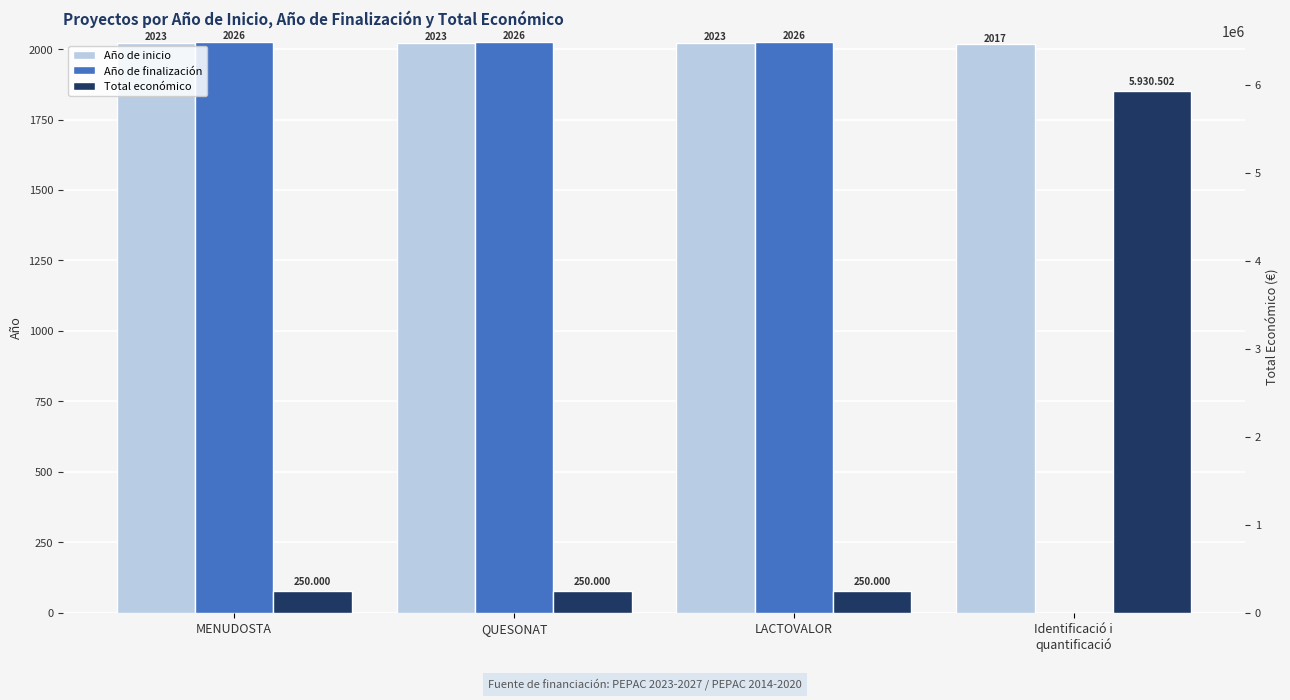

The Año de inicio series shows 2023 at QUESONAT. True or false?

True